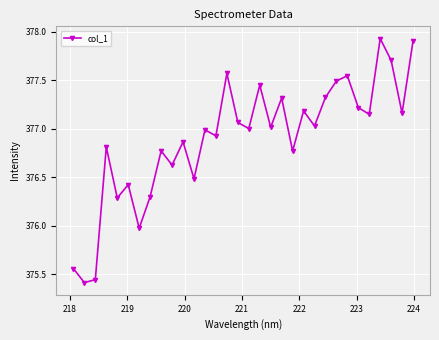

How many points are higher than both their immediate neighbors (excluding endpoints)?

11